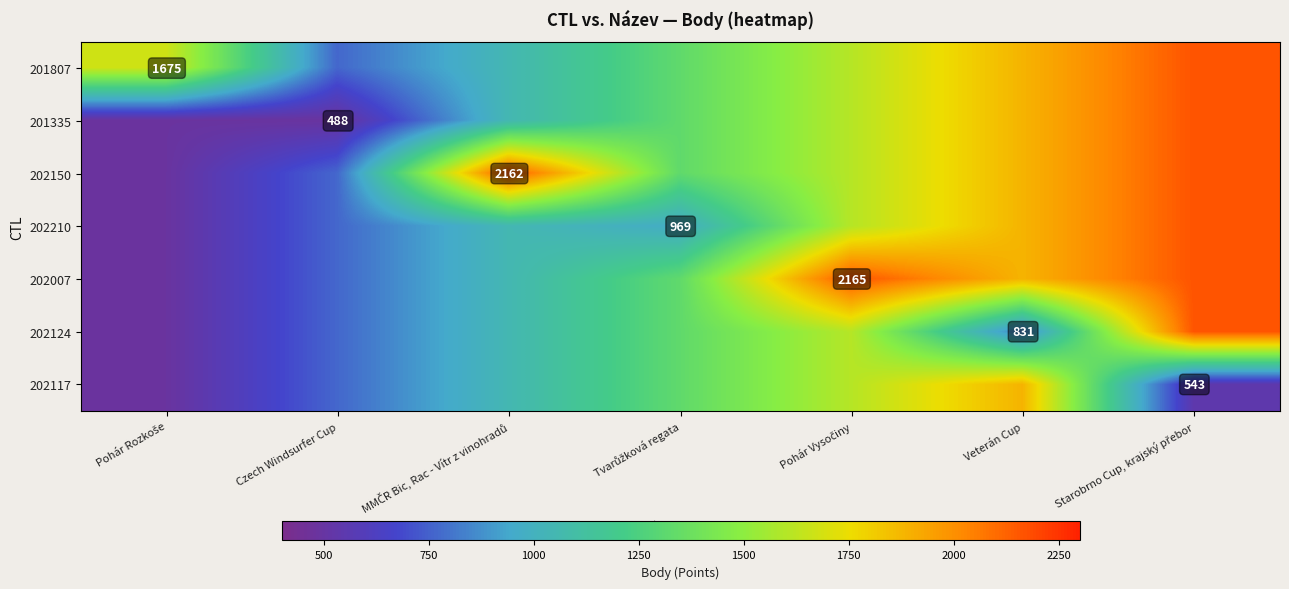

Is it true that 201335 equals 286.4 at Czech Windsurfer Cup?

False